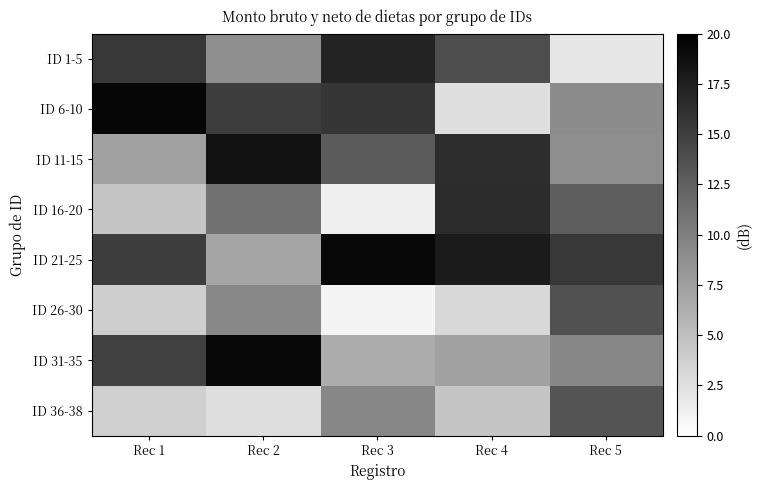

Reading left to right, list all the values displayed in this chart.

ID 1-5: Rec 1=15.5	Rec 2=8.8	Rec 3=17.2	Rec 4=13.9	Rec 5=1.9
ID 6-10: Rec 1=19.5	Rec 2=15.2	Rec 3=15.7	Rec 4=2.6	Rec 5=9.0
ID 11-15: Rec 1=7.4	Rec 2=18.5	Rec 3=12.9	Rec 4=16.5	Rec 5=8.9
ID 16-20: Rec 1=4.5	Rec 2=11.1	Rec 3=1.3	Rec 4=16.6	Rec 5=12.6
ID 21-25: Rec 1=15.2	Rec 2=7.1	Rec 3=19.4	Rec 4=17.9	Rec 5=15.6
ID 26-30: Rec 1=3.9	Rec 2=9.3	Rec 3=0.9	Rec 4=3.1	Rec 5=13.7
ID 31-35: Rec 1=14.9	Rec 2=19.4	Rec 3=6.5	Rec 4=7.4	Rec 5=9.4
ID 36-38: Rec 1=3.8	Rec 2=2.6	Rec 3=9.5	Rec 4=4.5	Rec 5=13.4